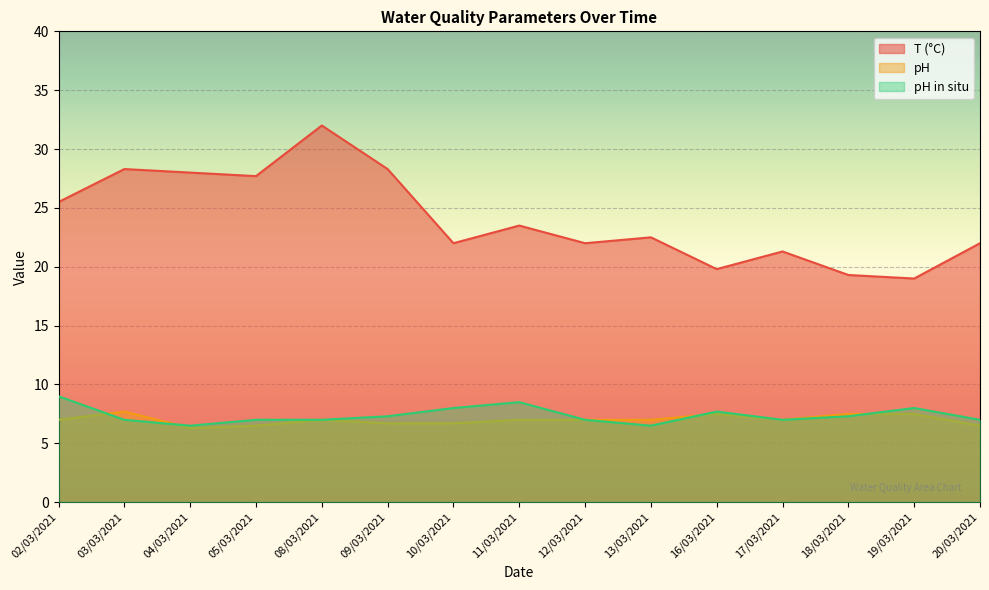

At how many categories does at least one series exceed 30?

1